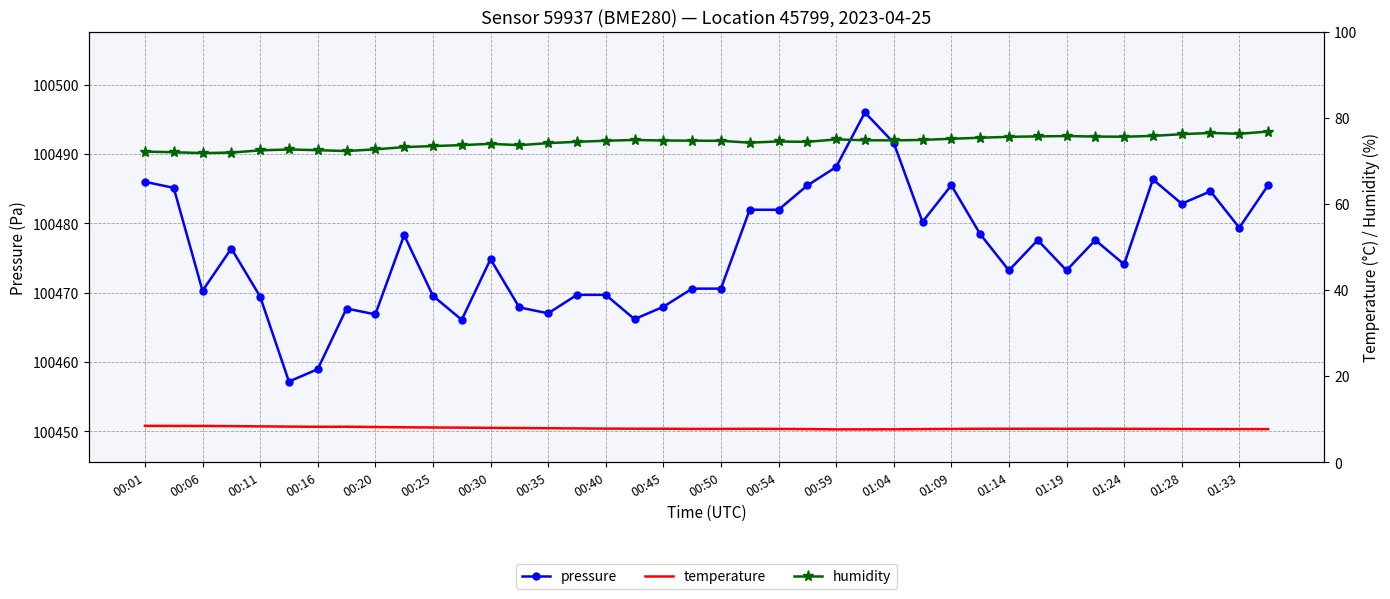

The value of pressure at 00:01 is 100486.0. True or false?

True